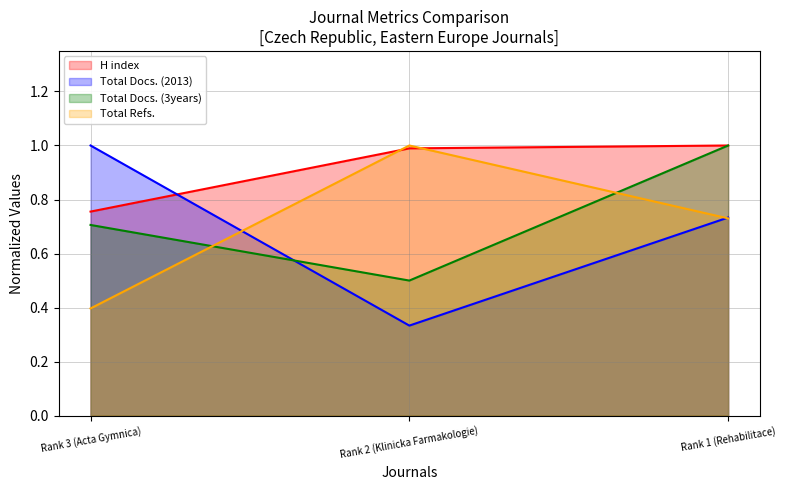

What position from the right is Rank 1 (Rehabilitace)?

1